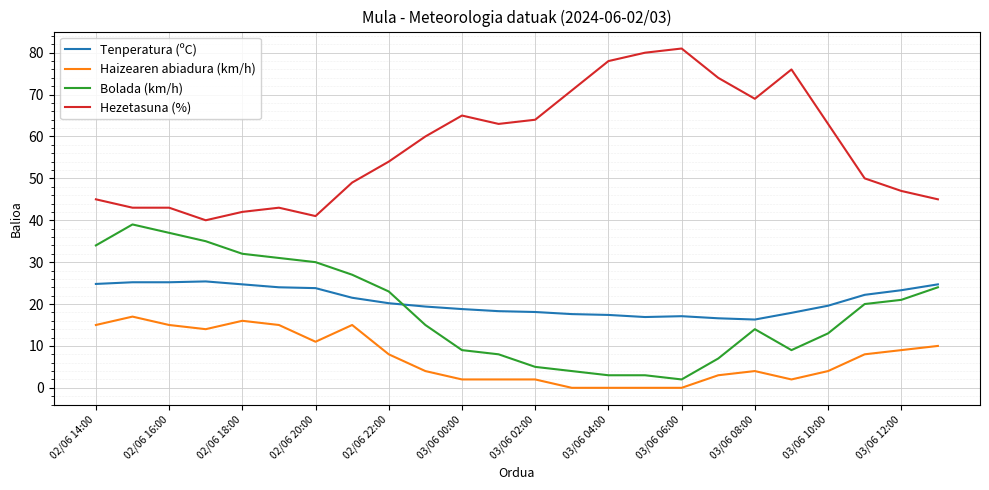

Which series has the largest total across all categories?

Hezetasuna (%)